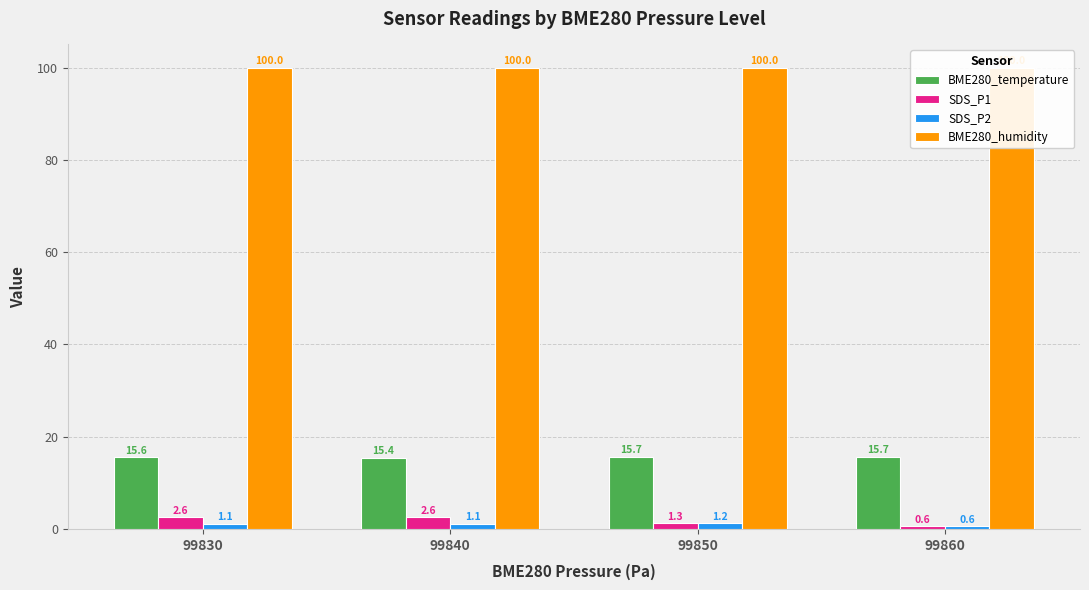

Between 99830 and 99860, which series saw the biggest shift?

SDS_P1